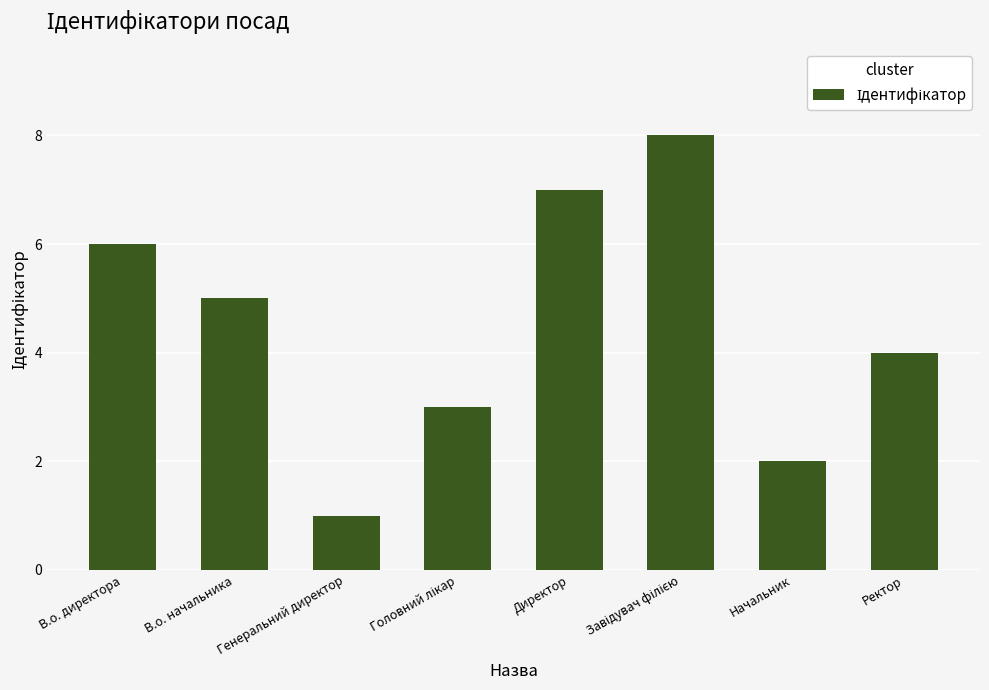

Are the bars horizontal?

No